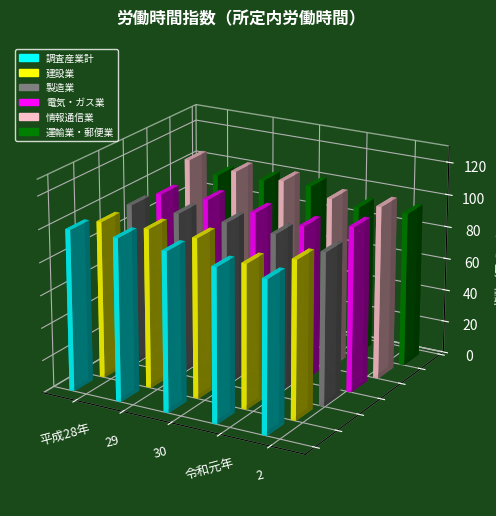

What are all the series names shown in the legend?

調査産業計, 建設業, 製造業, 電気・ガス業, 情報通信業, 運輸業・郵便業